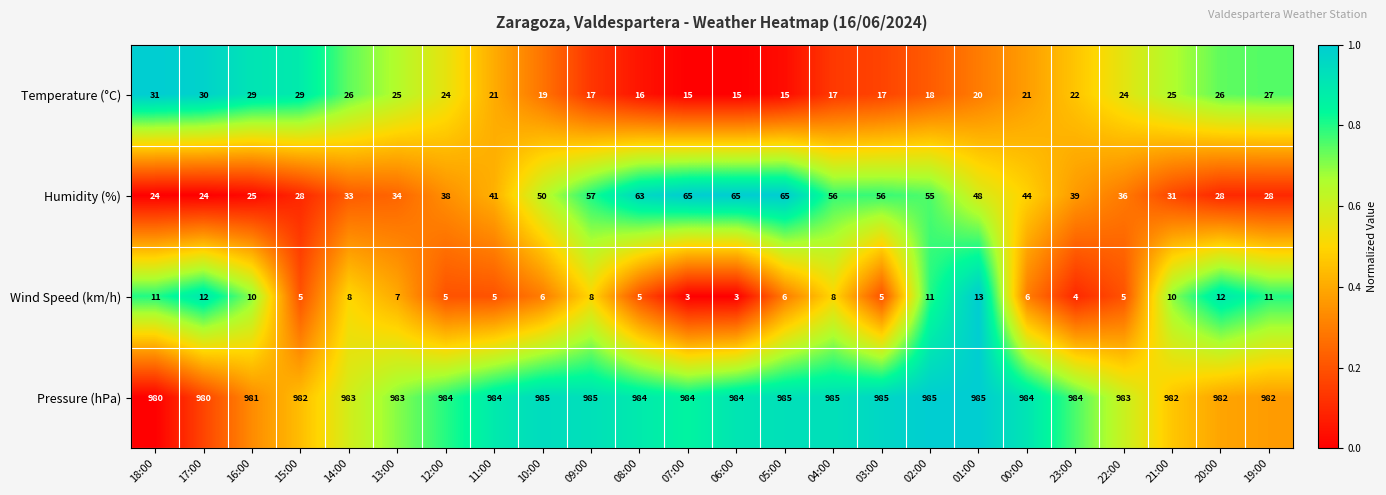

At 22:00, list the series in order from largest to smallest.

Pressure (hPa), Humidity (%), Temperature (°C), Wind Speed (km/h)